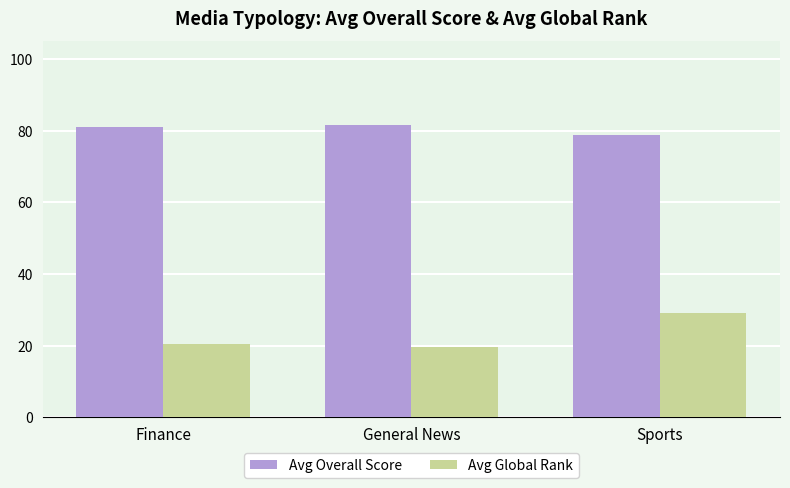

How many series are shown in this chart?

2